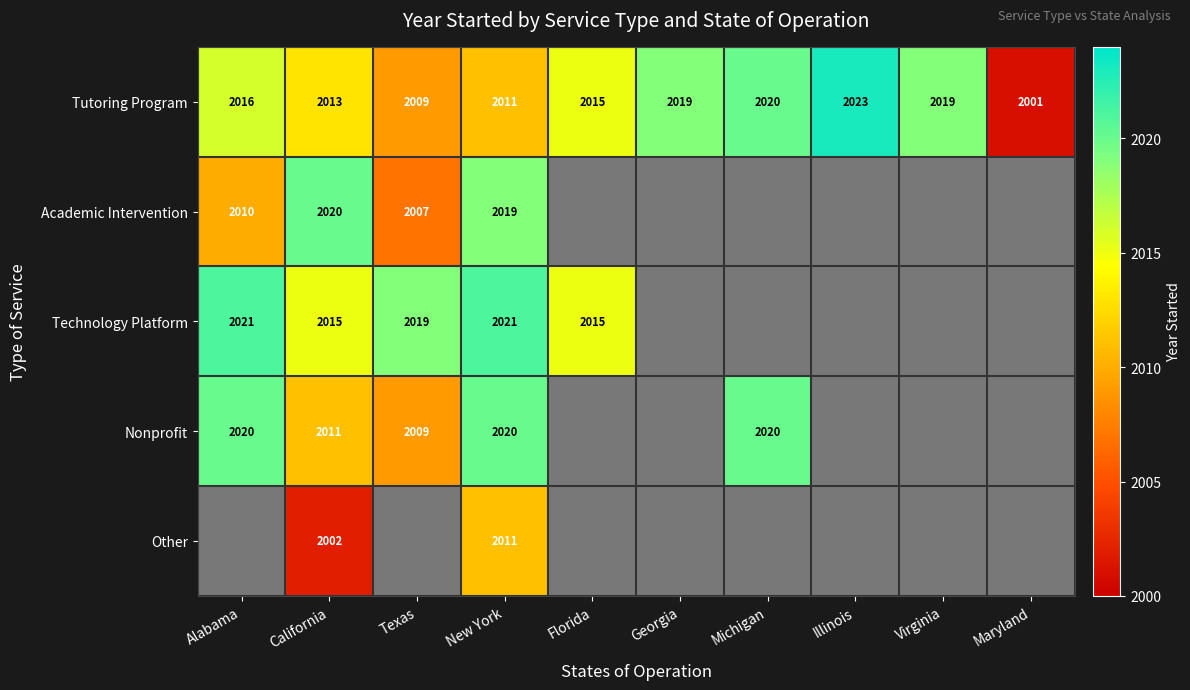

At how many categories does at least one series exceed 2004?

9